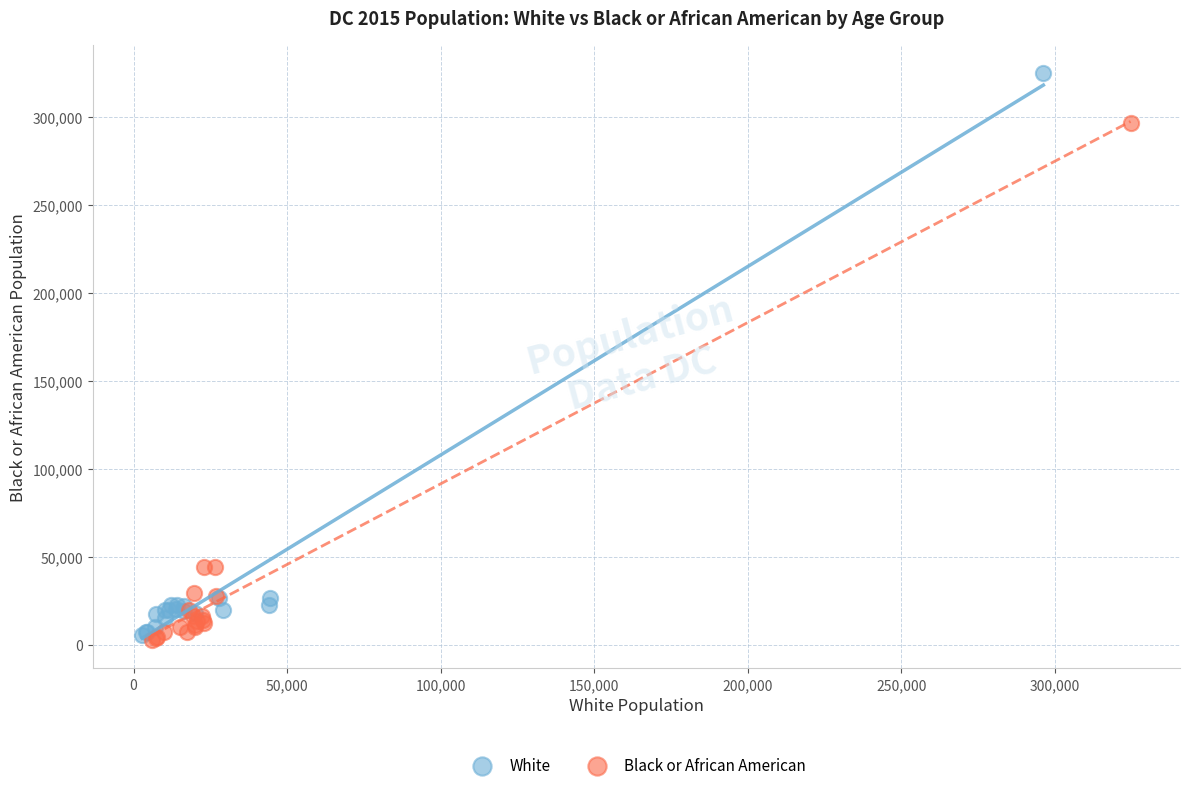

Which series contains the highest Y value?

White